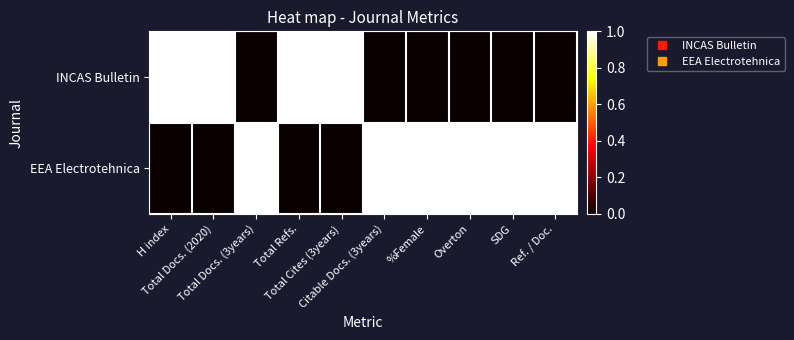

Which label corresponds to the smallest value in the chart?

Total Docs. (3years)